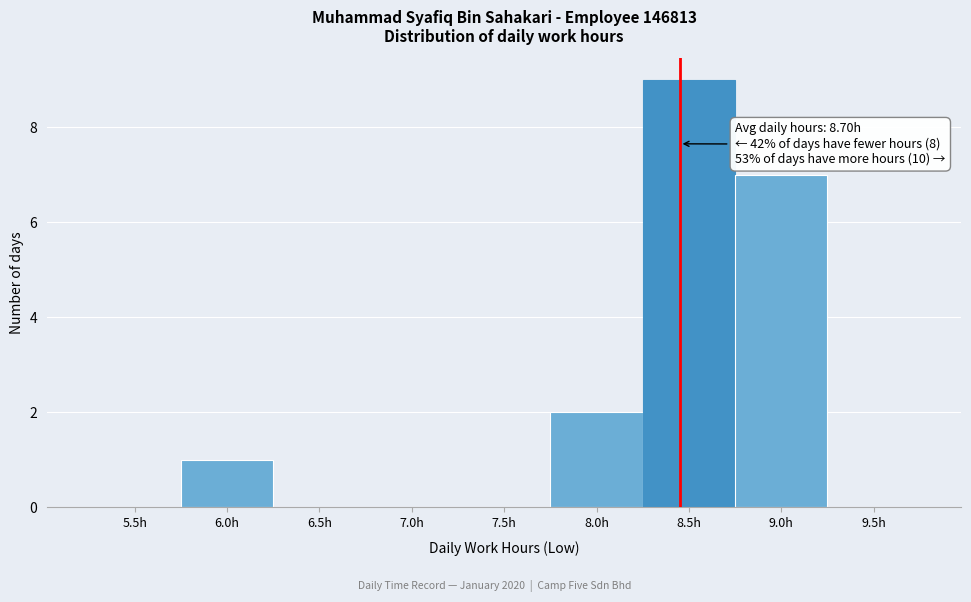

Reading left to right, transcribe all the data shown in this chart.

5.5h=0	6.0h=1	6.5h=0	7.0h=0	7.5h=0	8.0h=2	8.5h=9	9.0h=7	9.5h=0